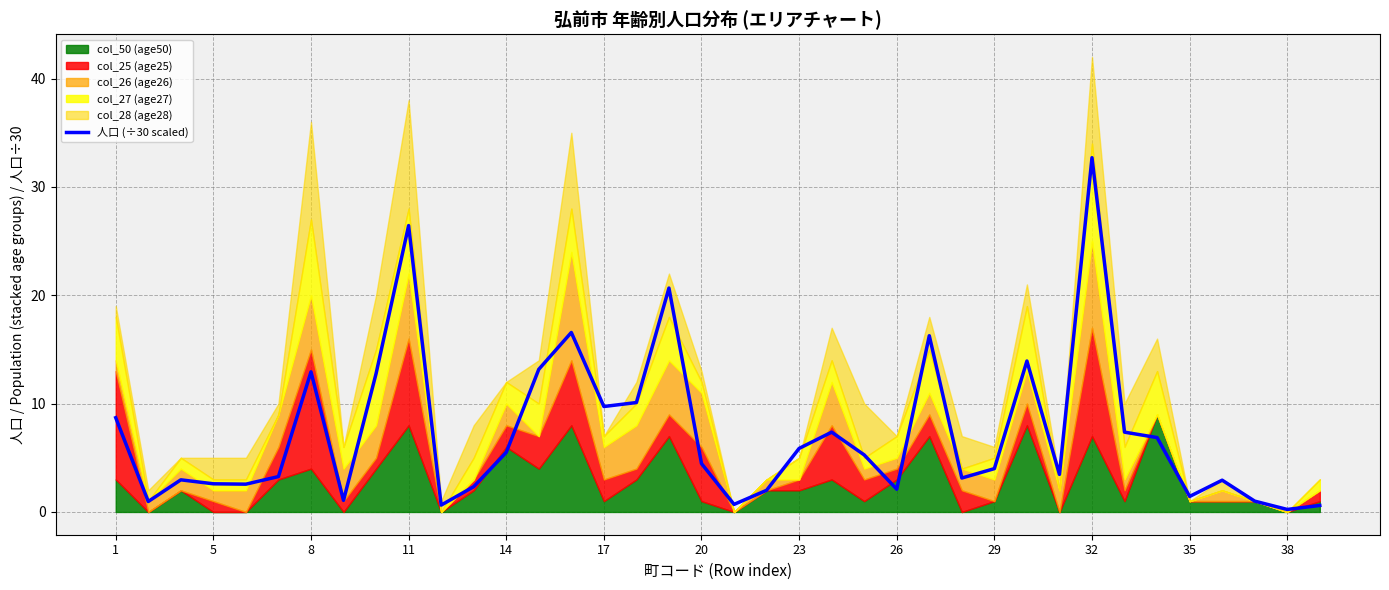

True or false: 人口 (÷30 scaled) has a value of 4.2 at 17.

False